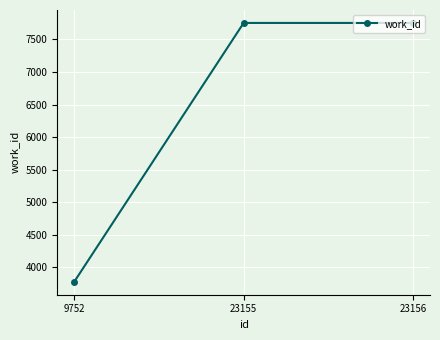

What is the value of the 2nd point from the left?

7753